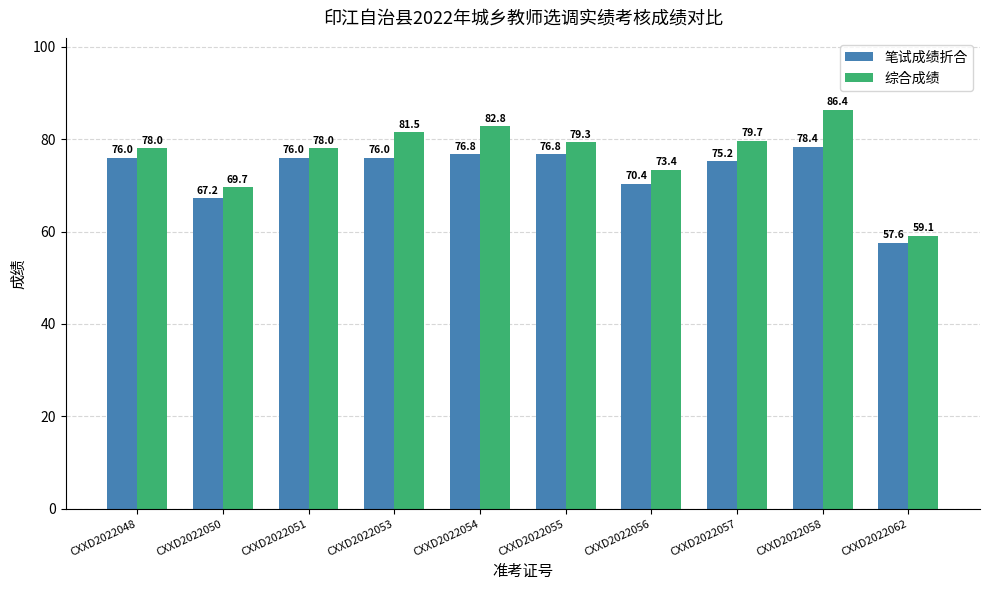

At how many categories does at least one series exceed 85?

1